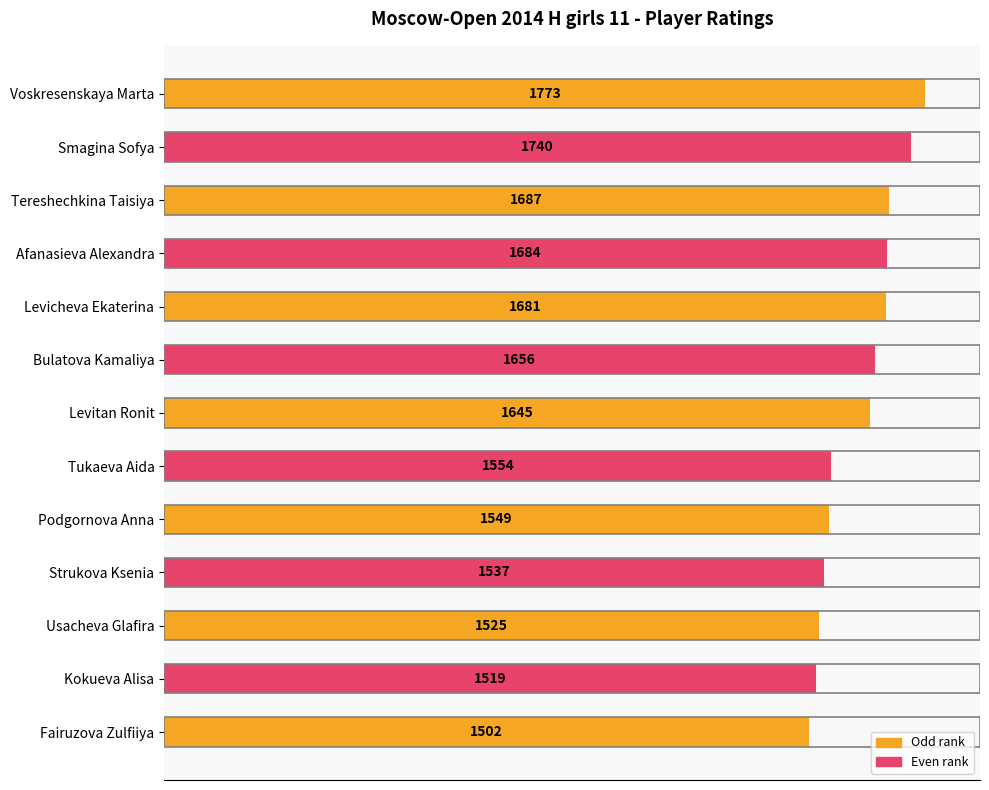

What is the greatest value displayed?

1773